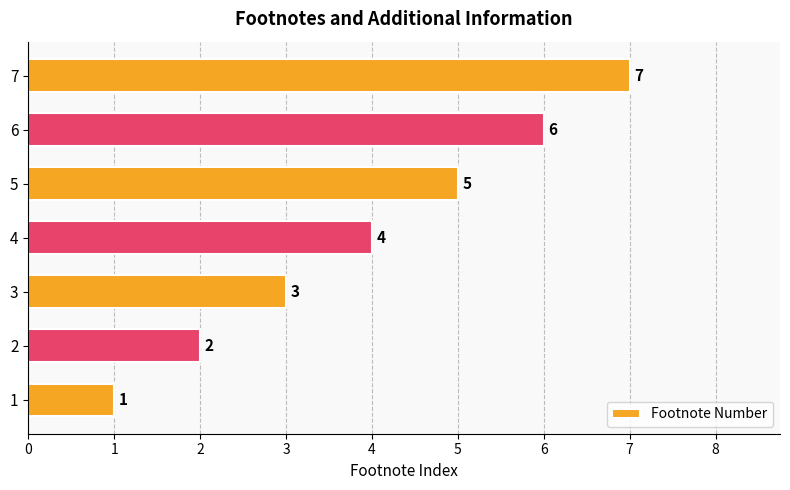

Rank the categories by value from highest to lowest.

7, 6, 5, 4, 3, 2, 1